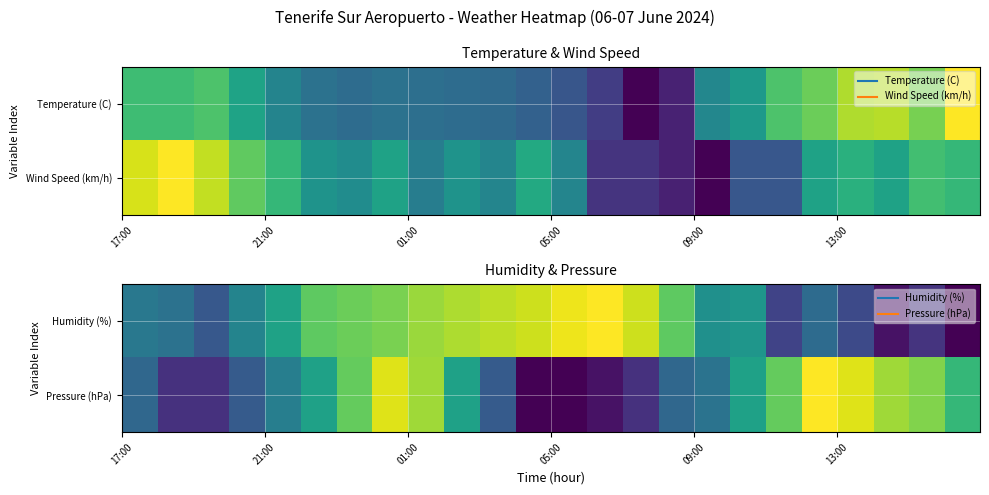

Count the number of categories in the chart.

24